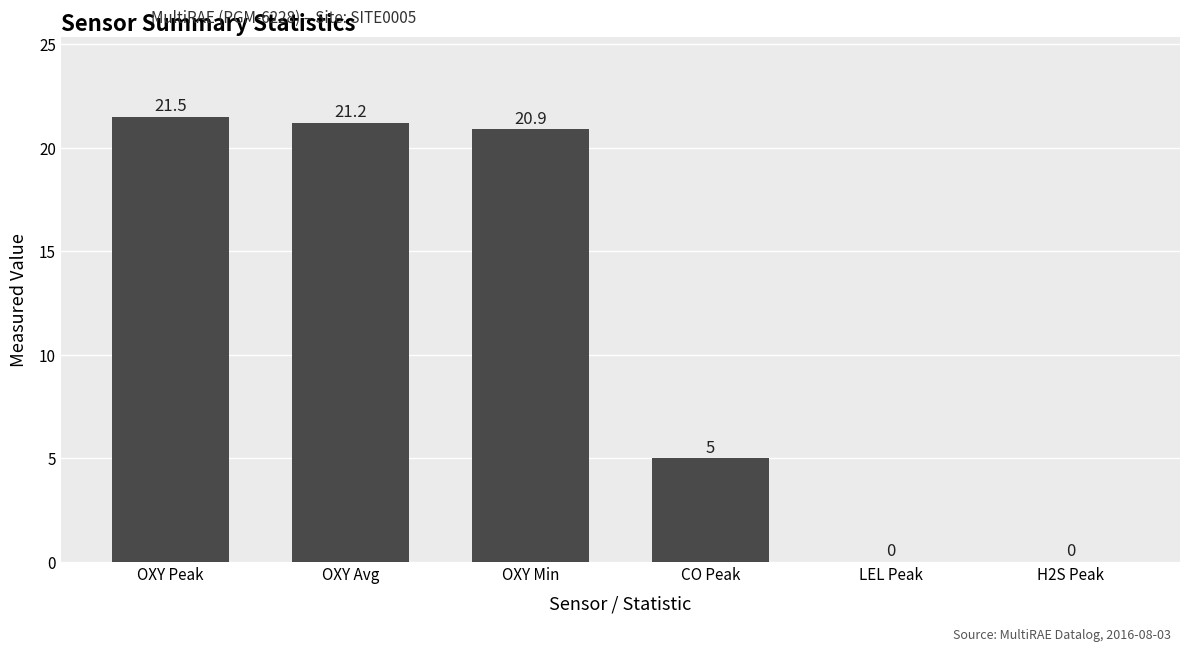

At which label does the data first exceed 20?

OXY Peak